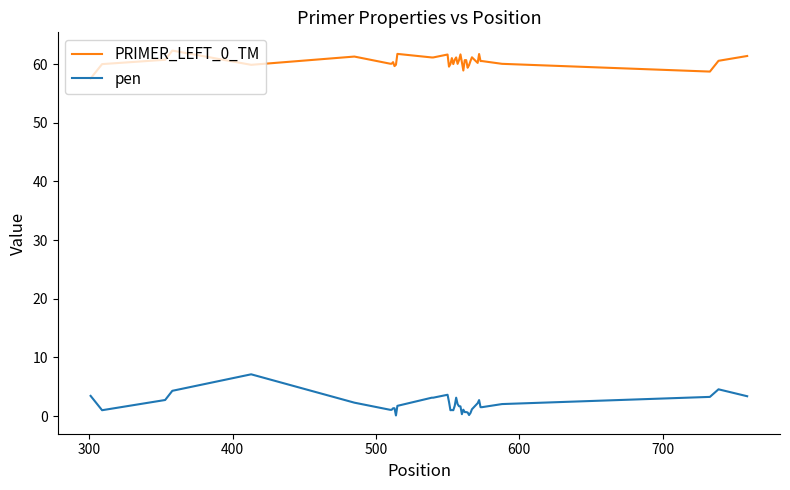

What is the lowest value of the PRIMER_LEFT_0_TM series?

57.6